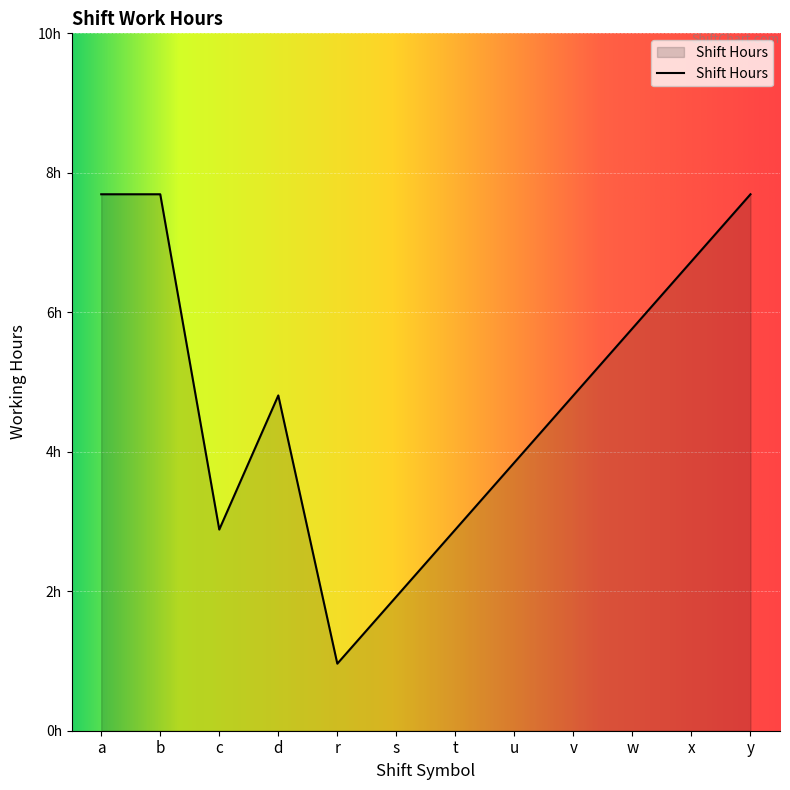

How many points are higher than both their immediate neighbors (excluding endpoints)?

1